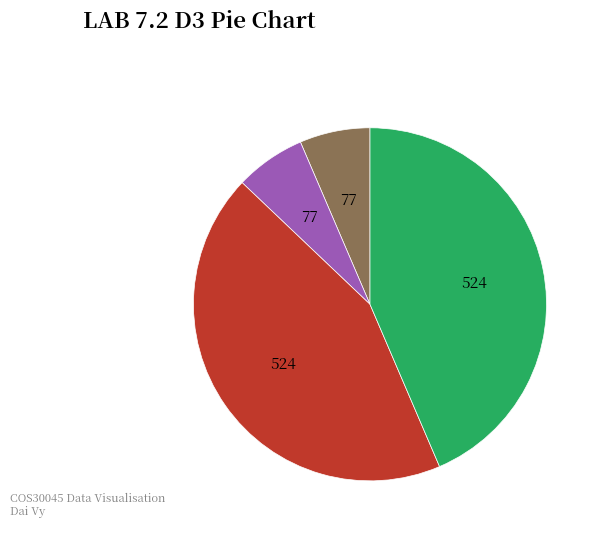

Count the number of slices in the pie.

4